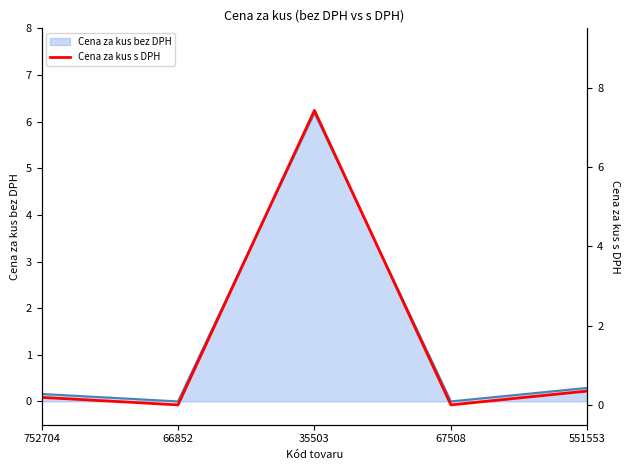

What is the change in value from 752704 to 551553?

+0.2